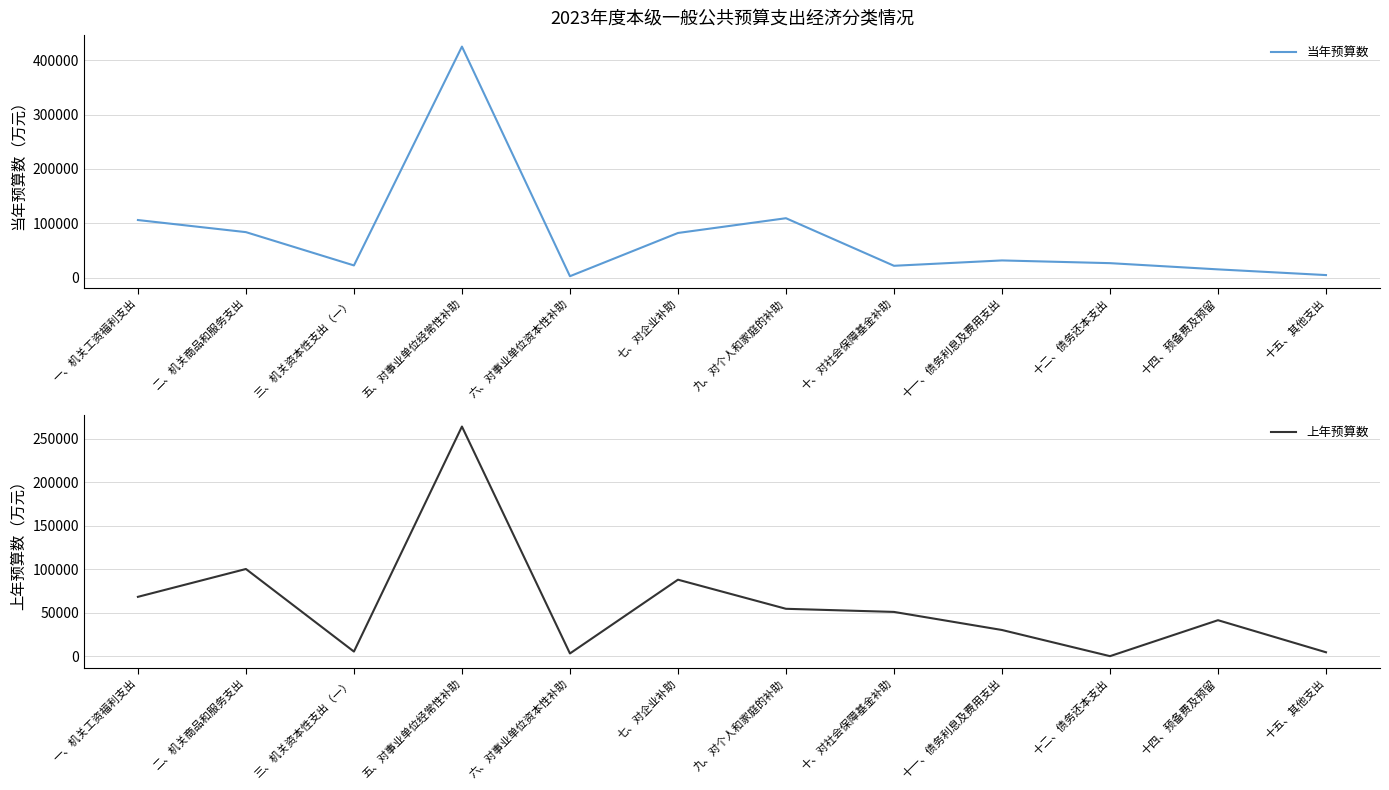

Does the chart display data point markers on the line(s)?

No